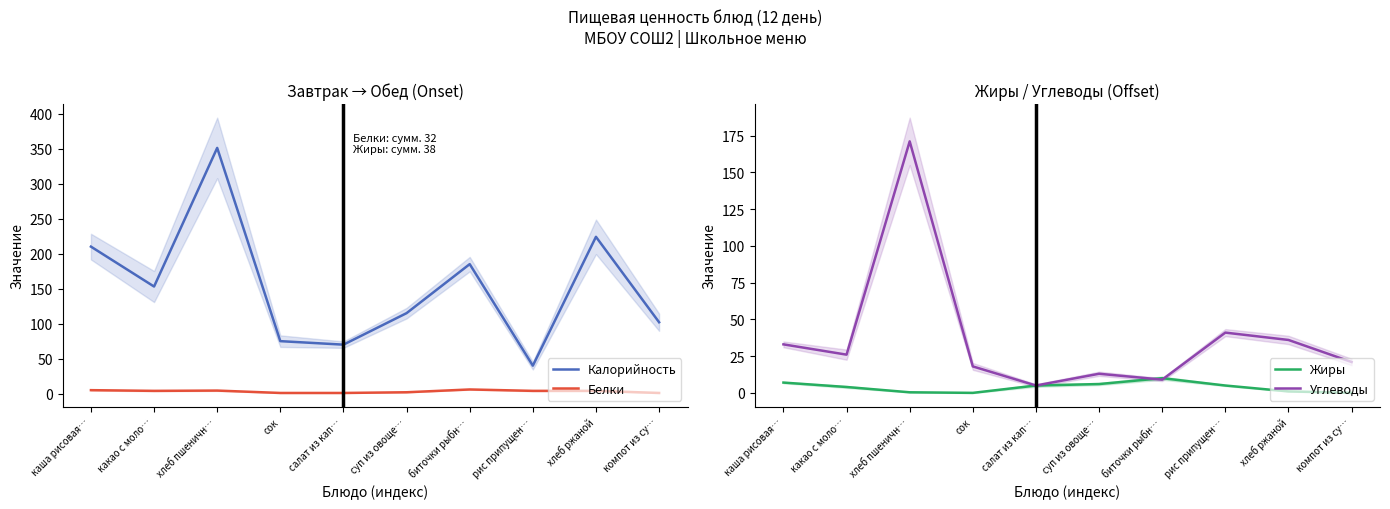

What is the label of the 1st point from the left?

каша рисовая…